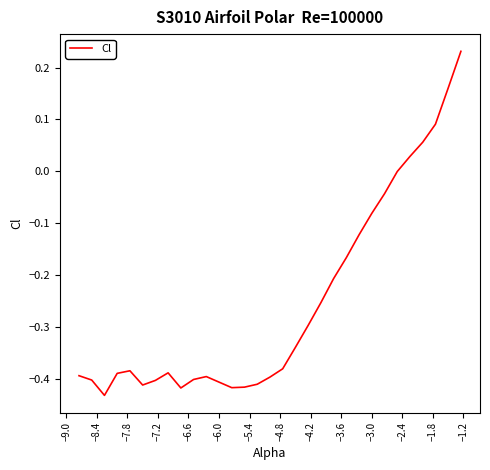

How many categories are shown in the chart?

30